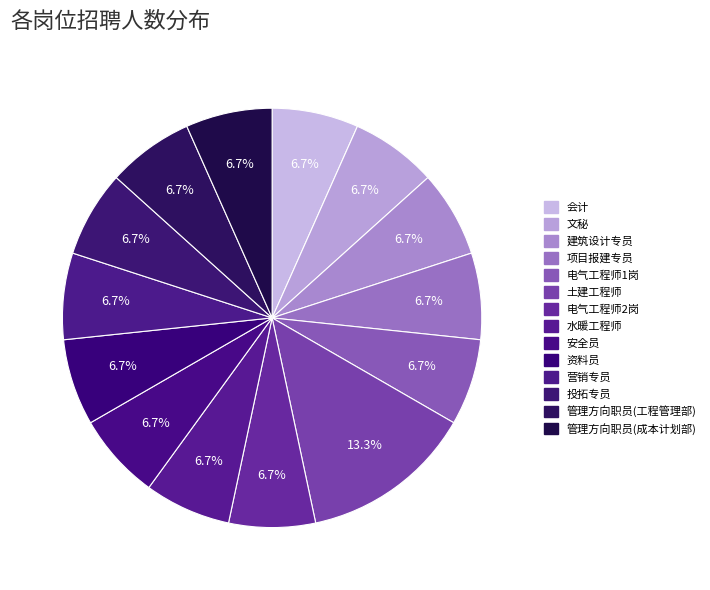

To the nearest percent, what is the difference between the largest and smallest slice percentages?

7%